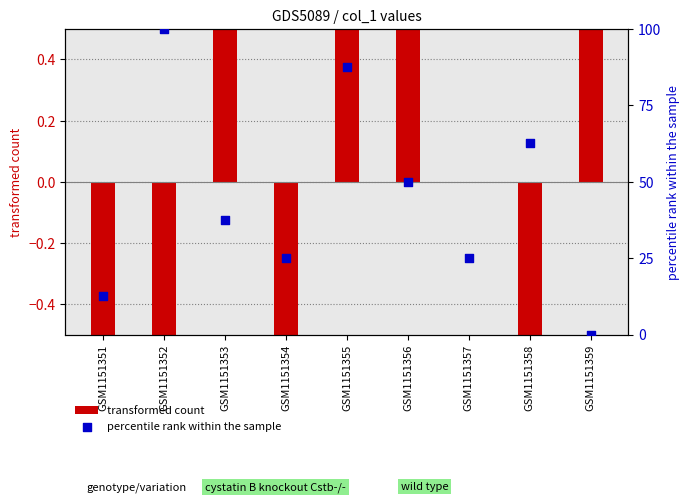

Which series has the widest spread of Y values?

percentile rank within the sample